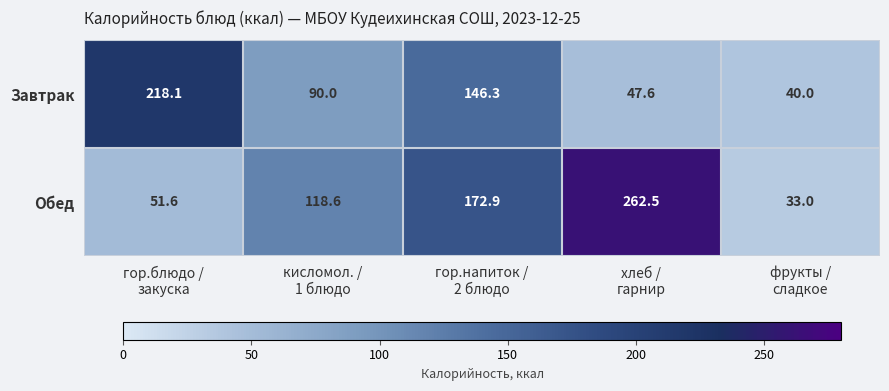

List the series in order of their peak value, highest first.

Обед, Завтрак